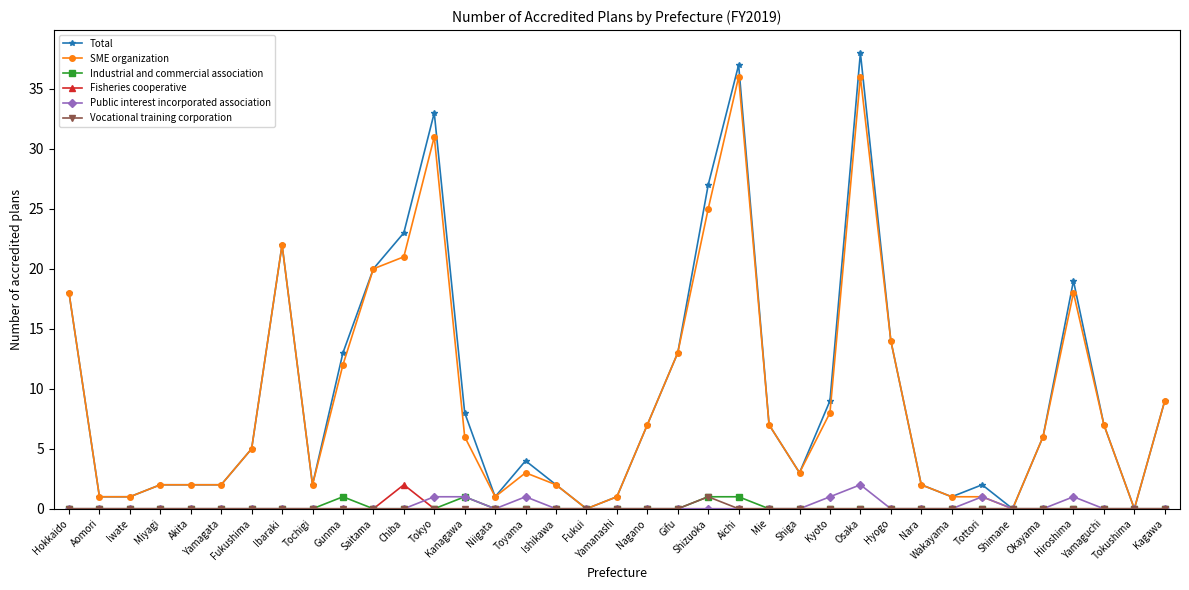

What is the spread (max minus min) of values at Kanagawa?

8